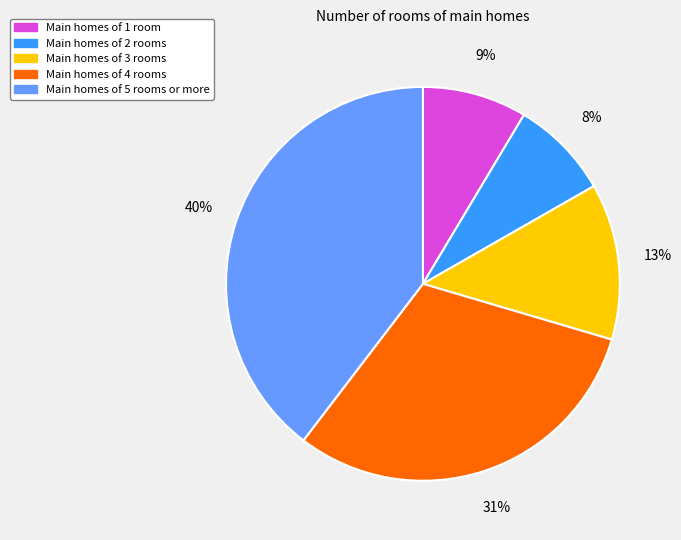

Does any single category account for the majority?

No